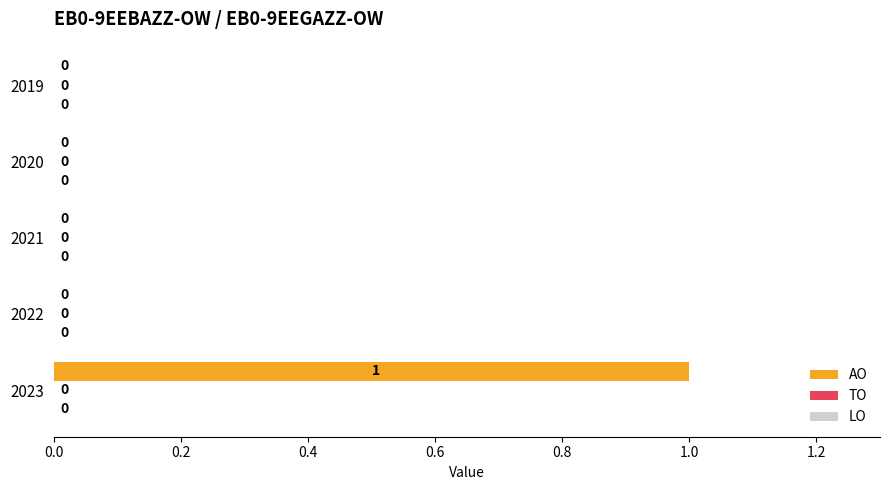

At which category does the chart reach its peak across all series?

2023